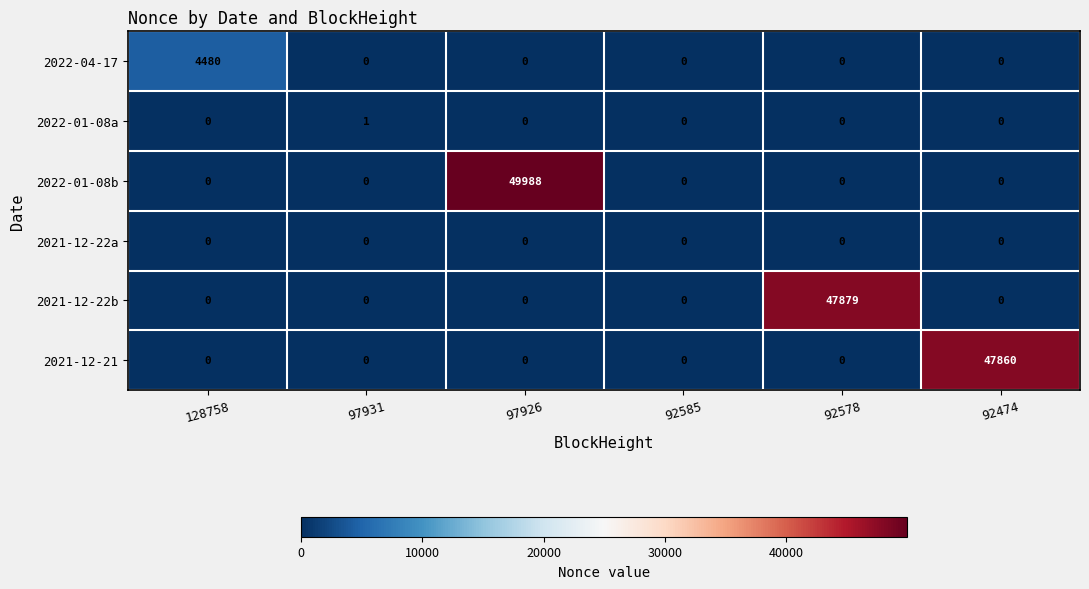

Is it true that 2022-04-17 equals 0 at 92474?

True